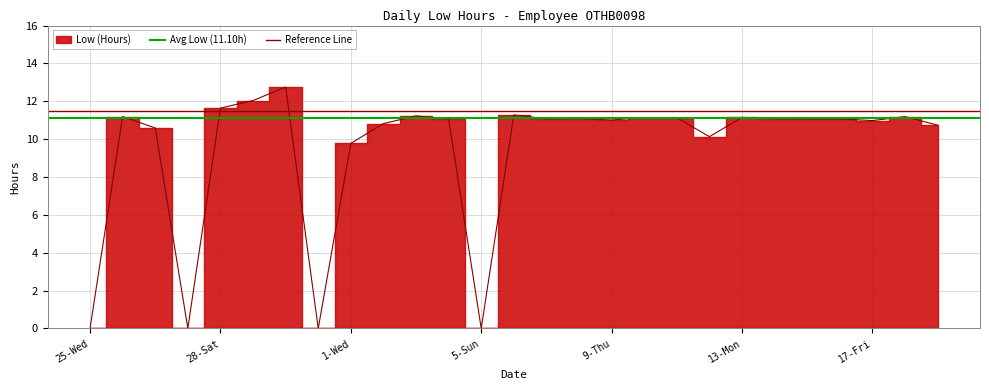

The Reference Line series shows 11.5 at 25-Wed. True or false?

True